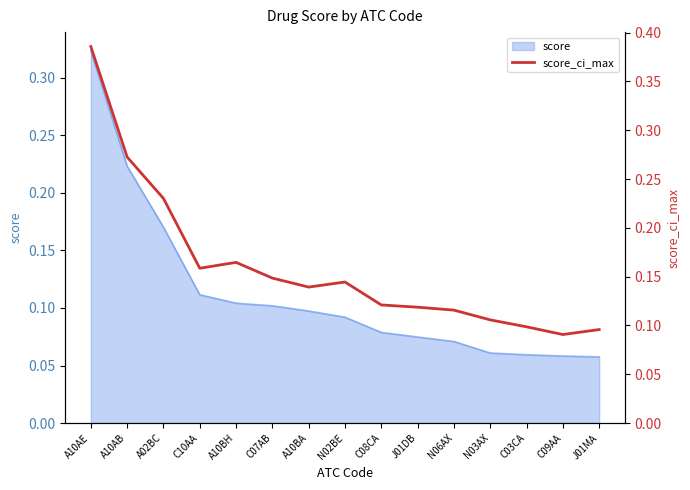

What is the change in value from A02BC to J01MA?

-0.1